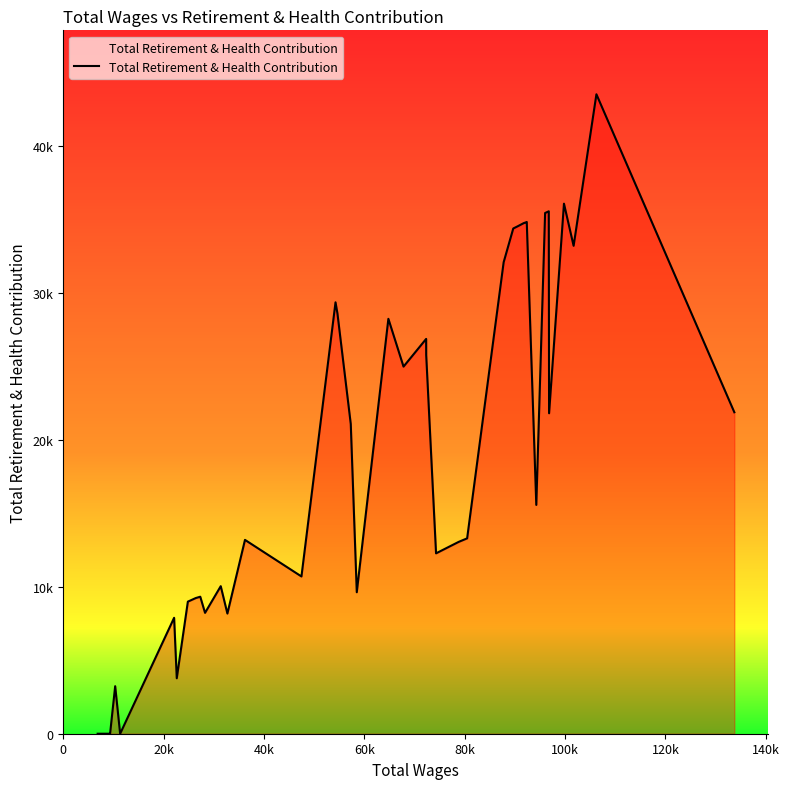

True or false: the data has more than 1 interior local peaks.

True